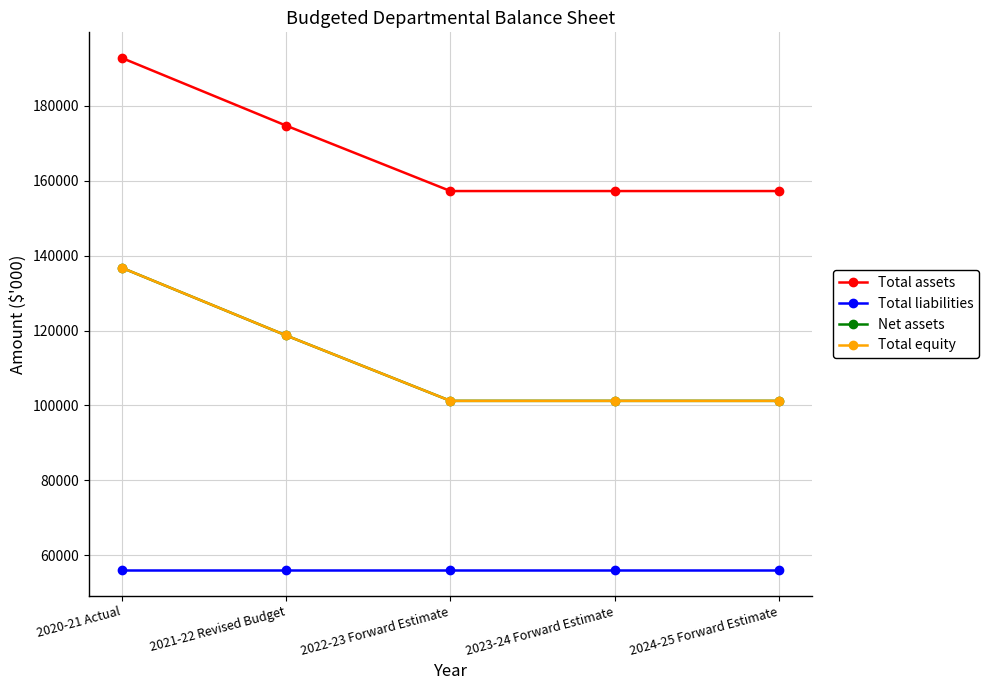

Is it true that Total equity equals 134640 at 2022-23 Forward Estimate?

False